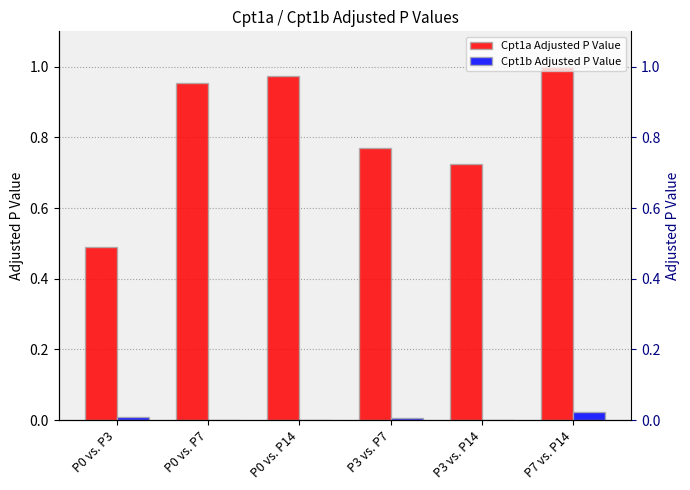

What is the label of the 1st bar from the left?

P0 vs. P3